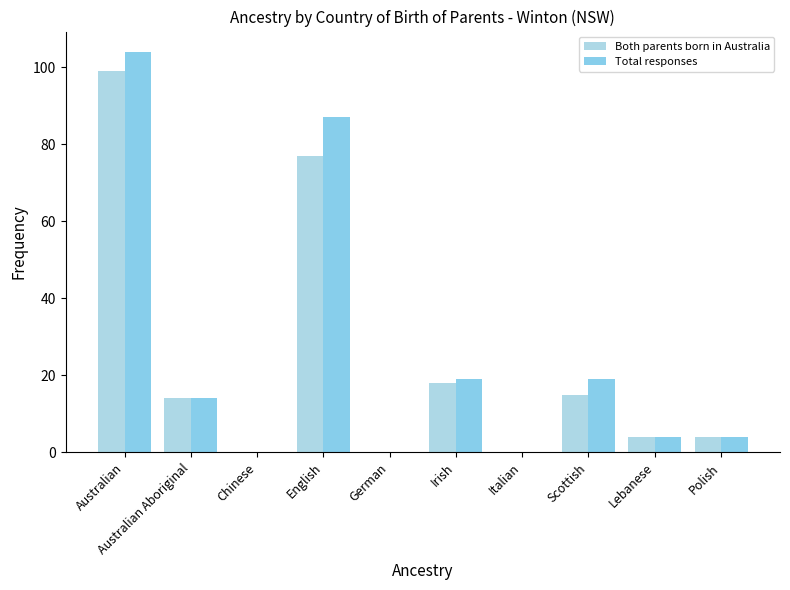

At which category is the sum across all series the highest?

Australian